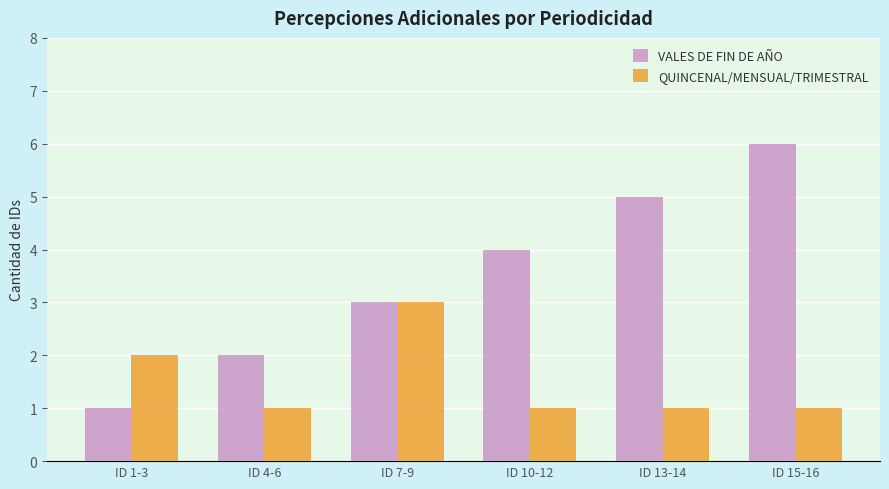

How many data points in VALES DE FIN DE AÑO are less than 4?

3